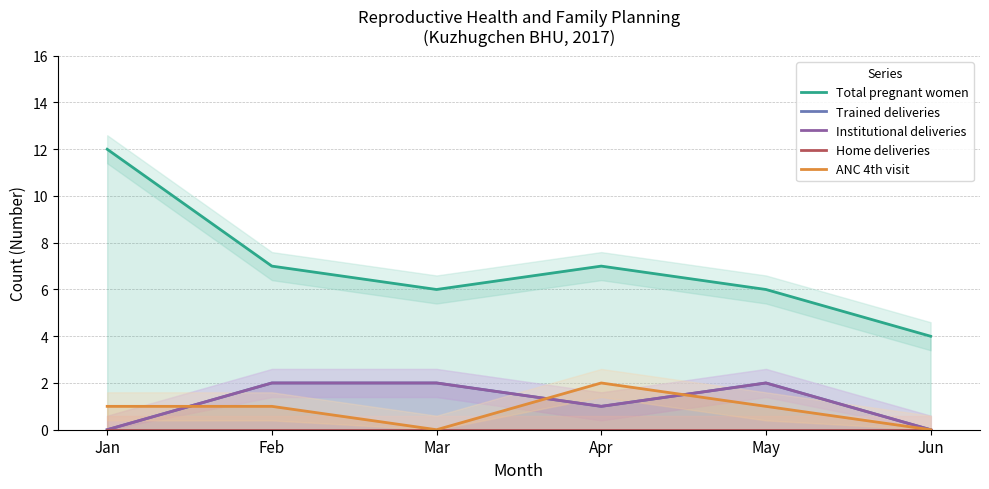

Reading left to right, extract all data points from this chart.

Total pregnant women: Jan=12	Feb=7	Mar=6	Apr=7	May=6	Jun=4
Trained deliveries: Jan=0	Feb=2	Mar=2	Apr=1	May=2	Jun=0
Institutional deliveries: Jan=0	Feb=2	Mar=2	Apr=1	May=2	Jun=0
Home deliveries: Jan=0	Feb=0	Mar=0	Apr=0	May=0	Jun=0
ANC 4th visit: Jan=1	Feb=1	Mar=0	Apr=2	May=1	Jun=0